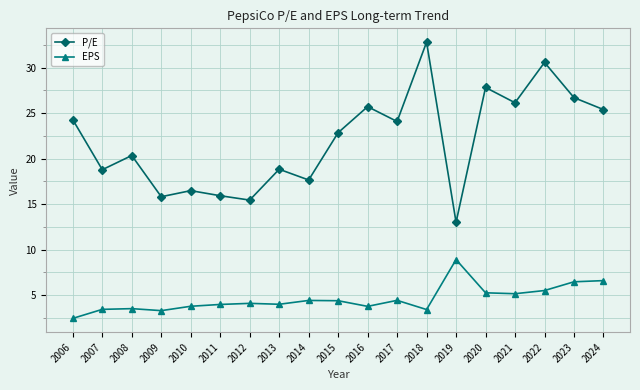

Which series has the largest range (max minus min)?

P/E